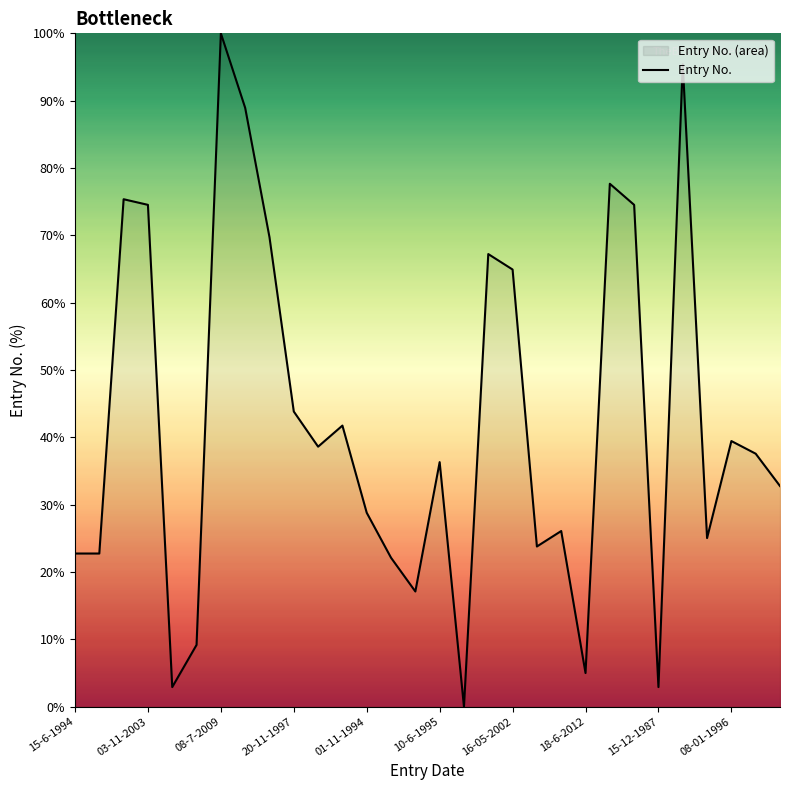

Read the value at 15-12-1987.

2.9